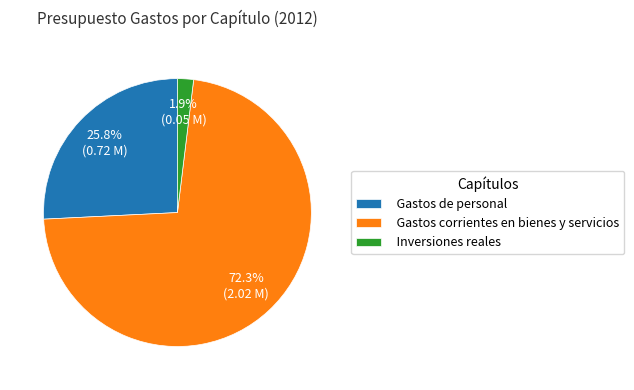

Which slice is the largest?

Gastos corrientes en bienes y servicios